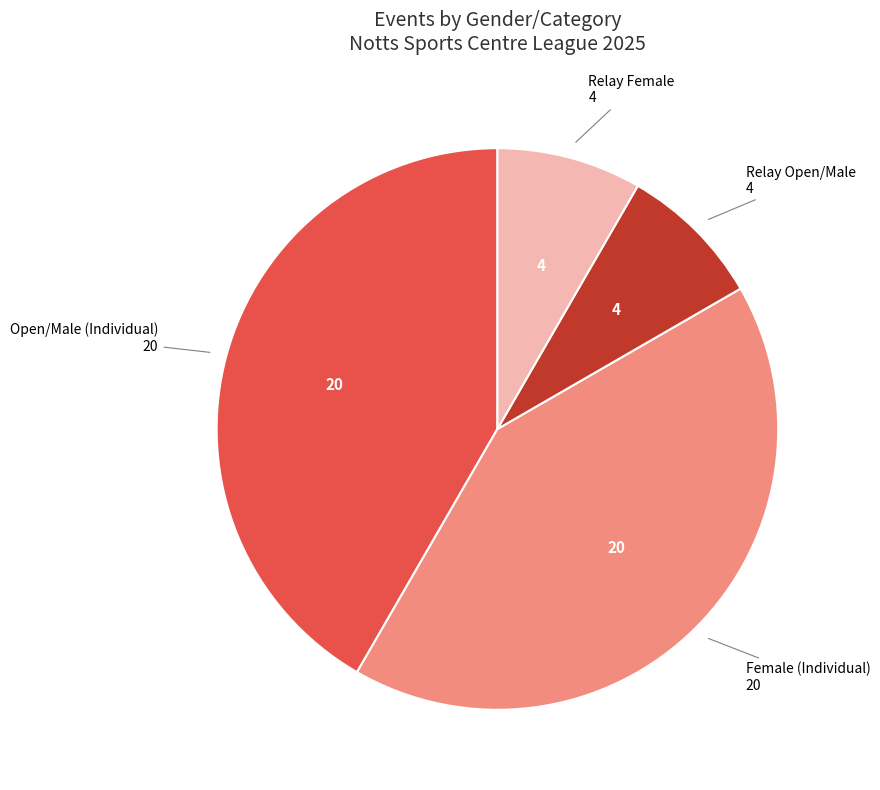

How many segments does this pie chart have?

4